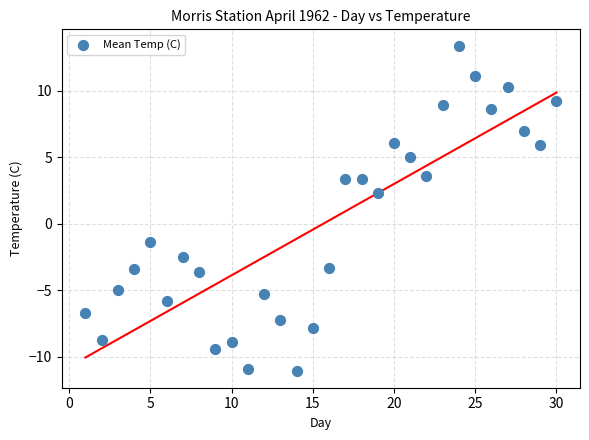

What Y value in the scatter plot is closest to 1?

2.3